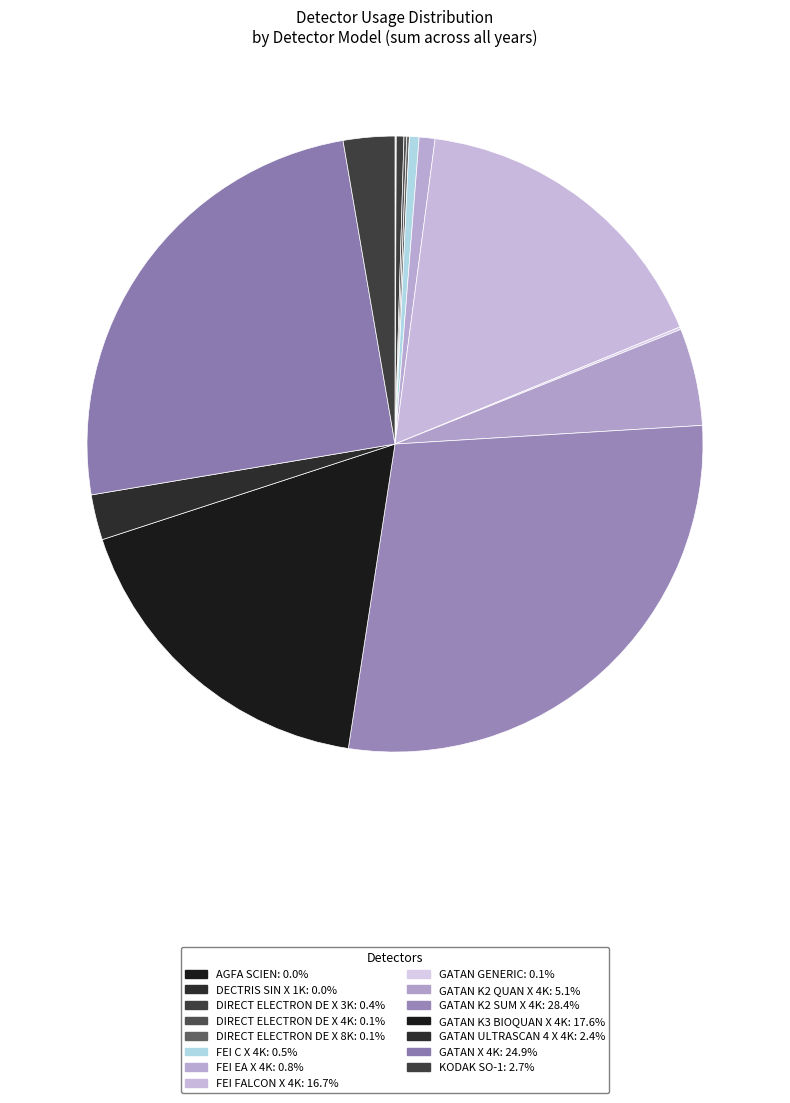

Is it true that DIRECT ELECTRON DE X 3K is 1% of the pie?

False